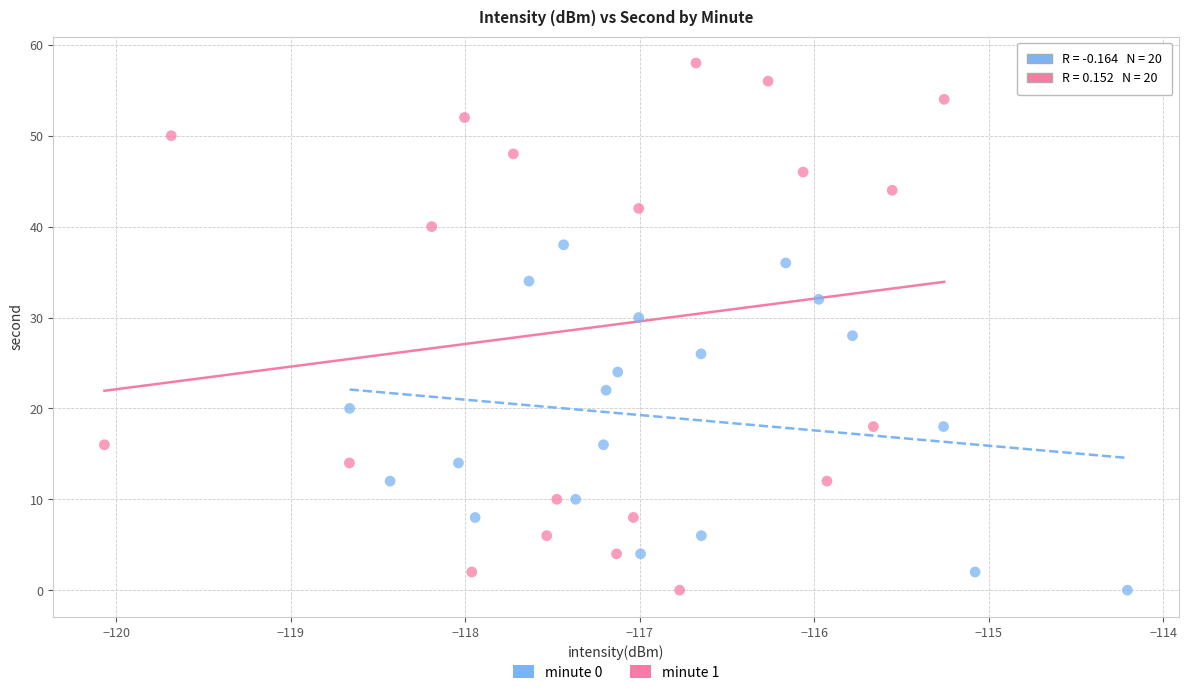

What are all the series names shown in the legend?

minute 0, minute 1